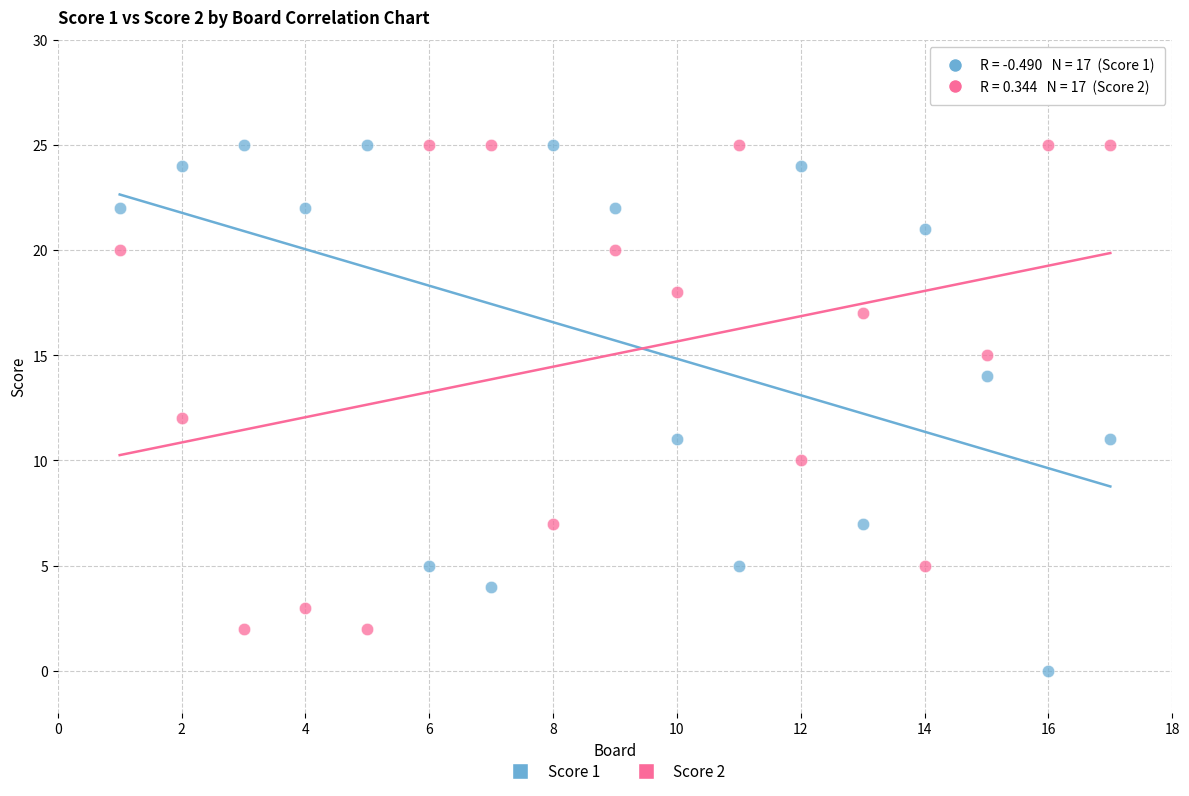

Which series contains the lowest Y value?

Score 1